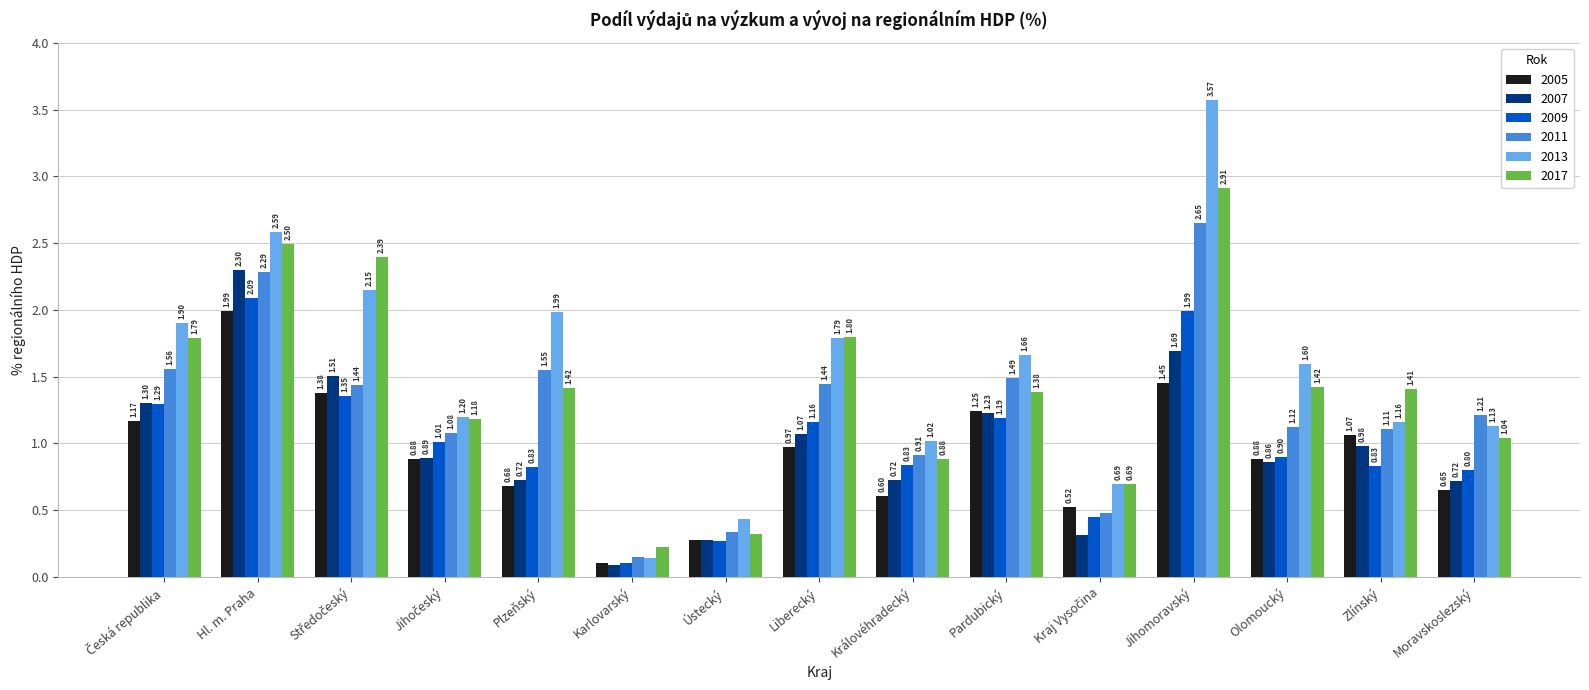

What is the total value across all series at Karlovarský?

0.8